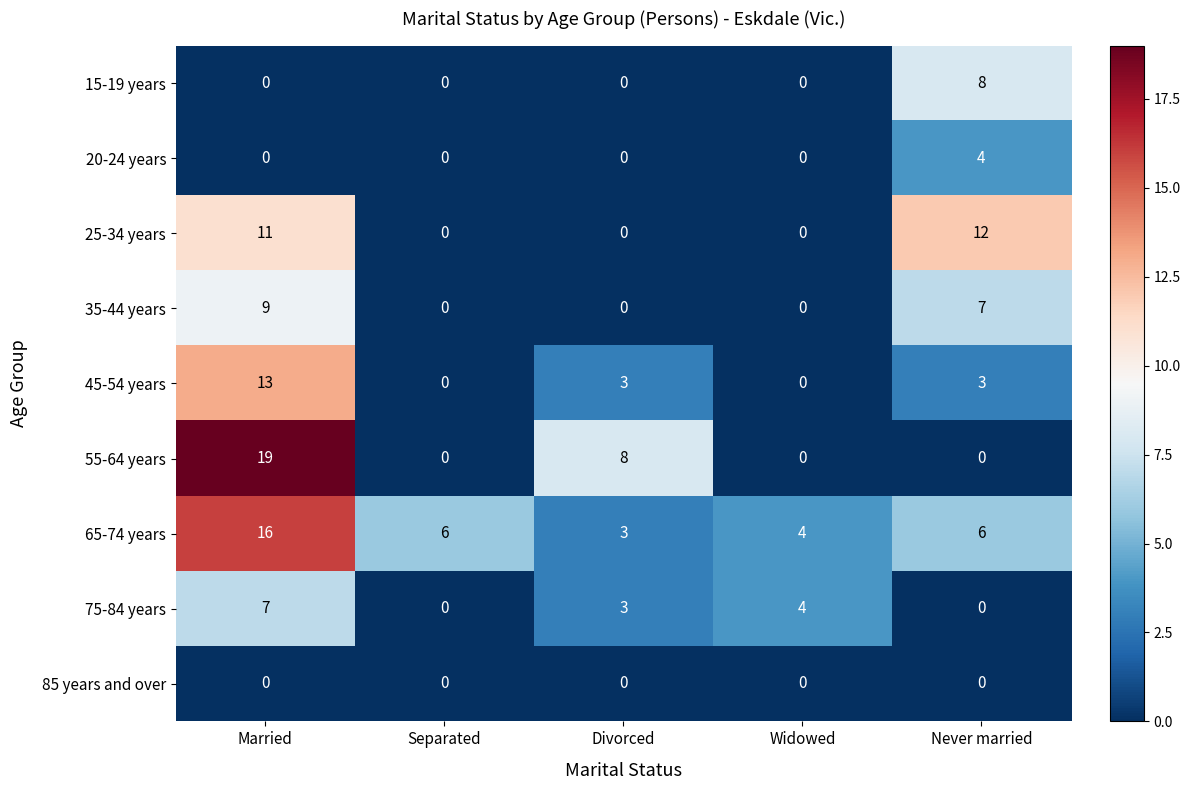

True or false: 25-34 years has a value of 8 at Separated.

False